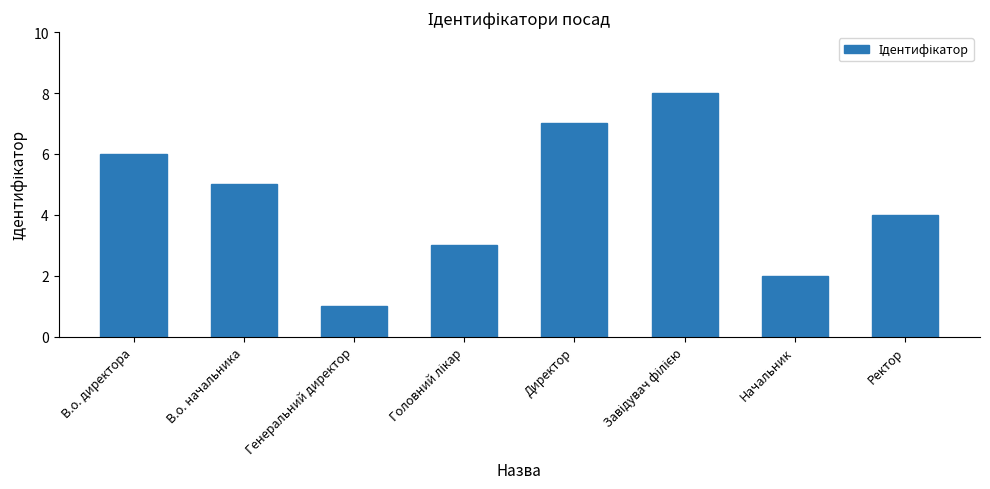

What is the label of the 7th bar from the right?

В.о. начальника